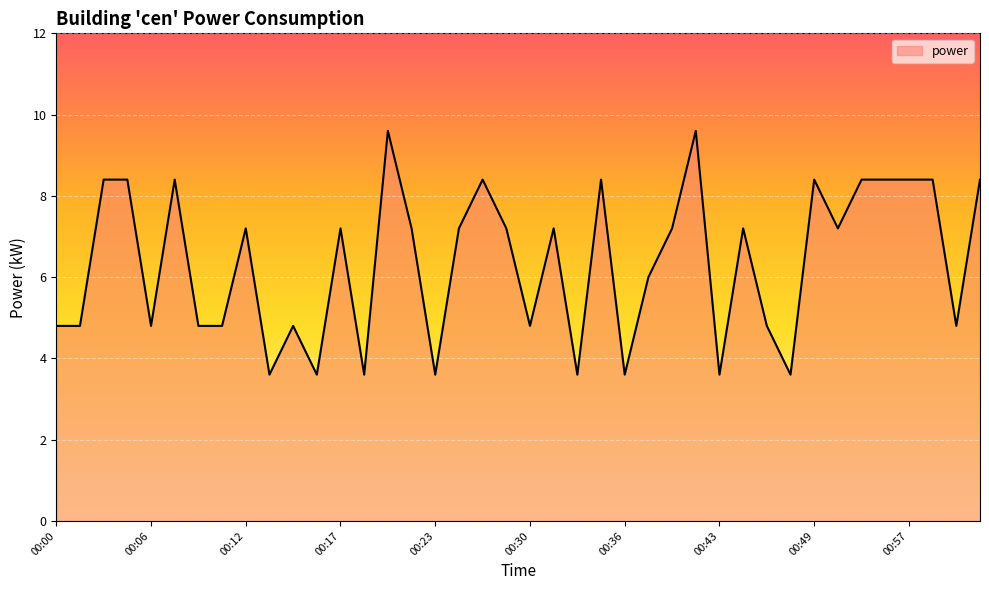

What is the minimum value shown in the chart?

3.6